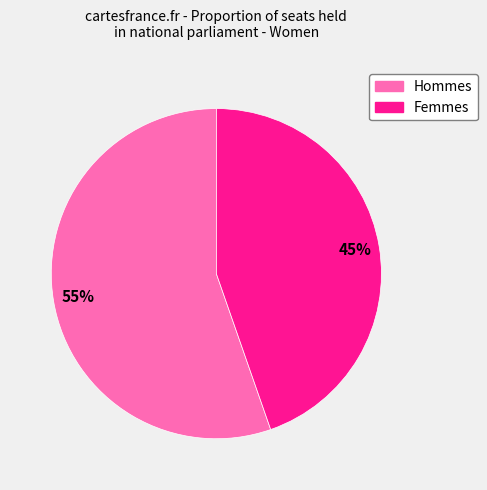

Does any single category account for the majority?

Yes